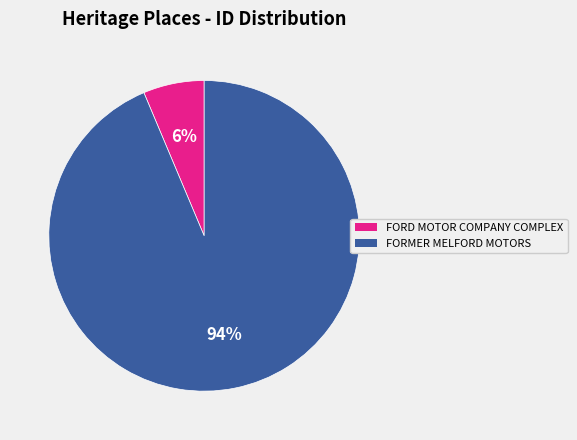

Which has a higher value, FORMER MELFORD MOTORS or FORD MOTOR COMPANY COMPLEX?

FORMER MELFORD MOTORS